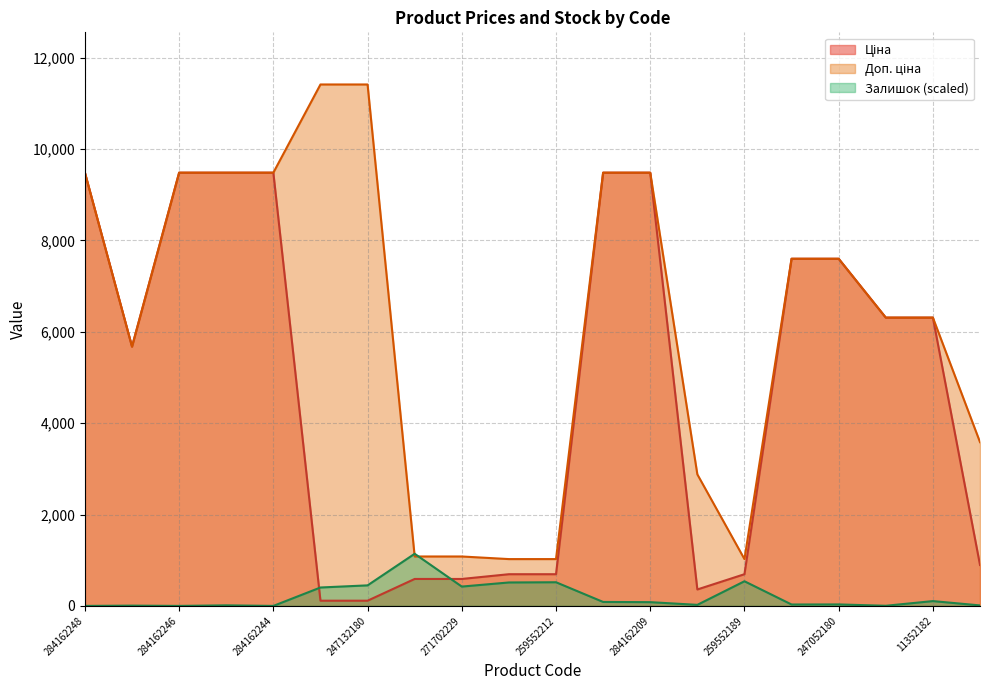

Which series has the widest spread of values?

Доп. ціна